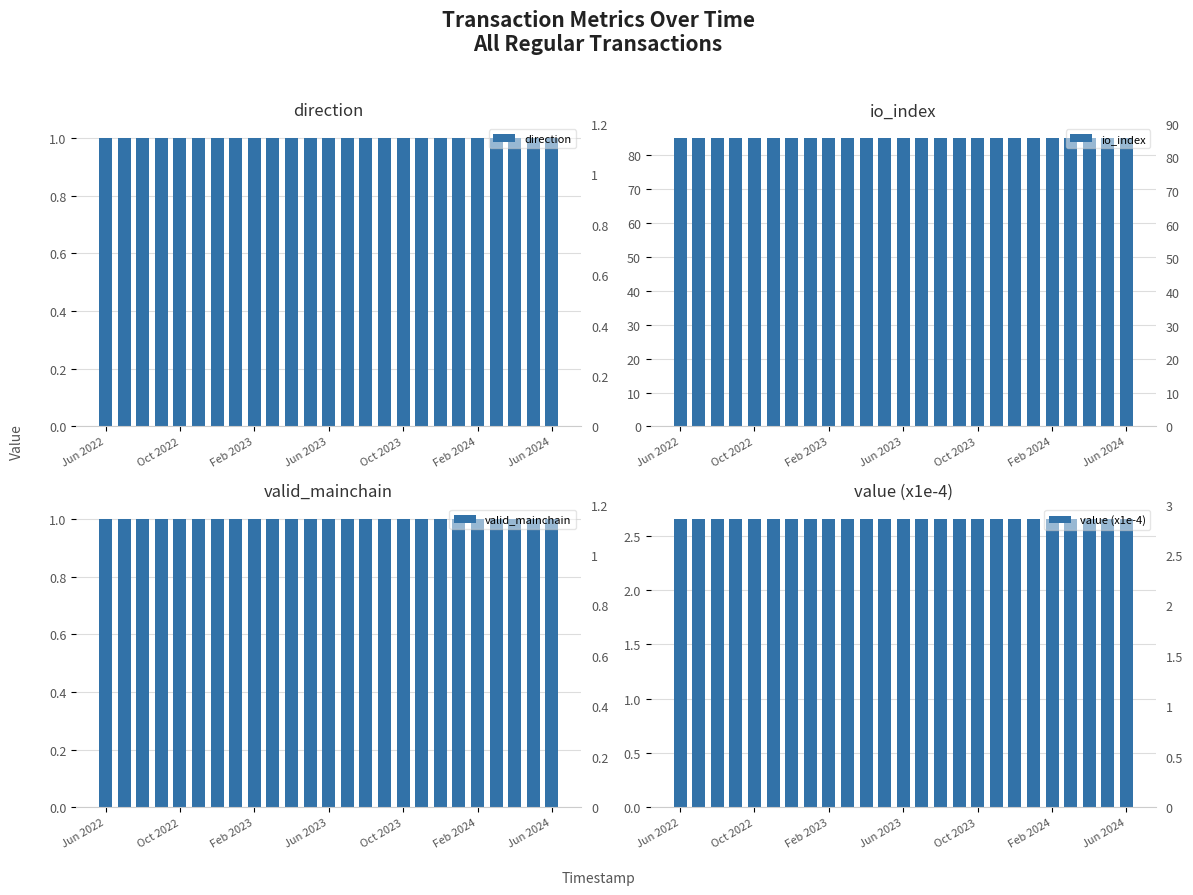

What value does the io_index series have at 13?

85.0